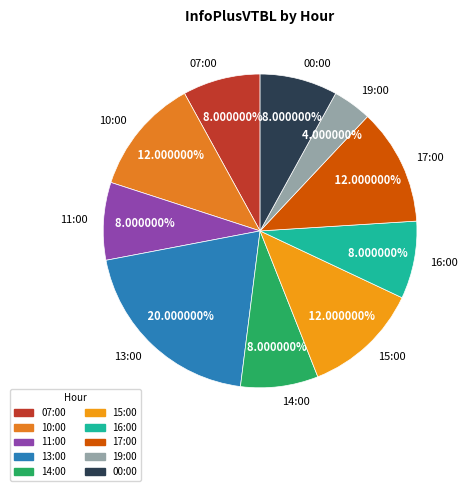

Is 17:00 the majority of the pie?

No